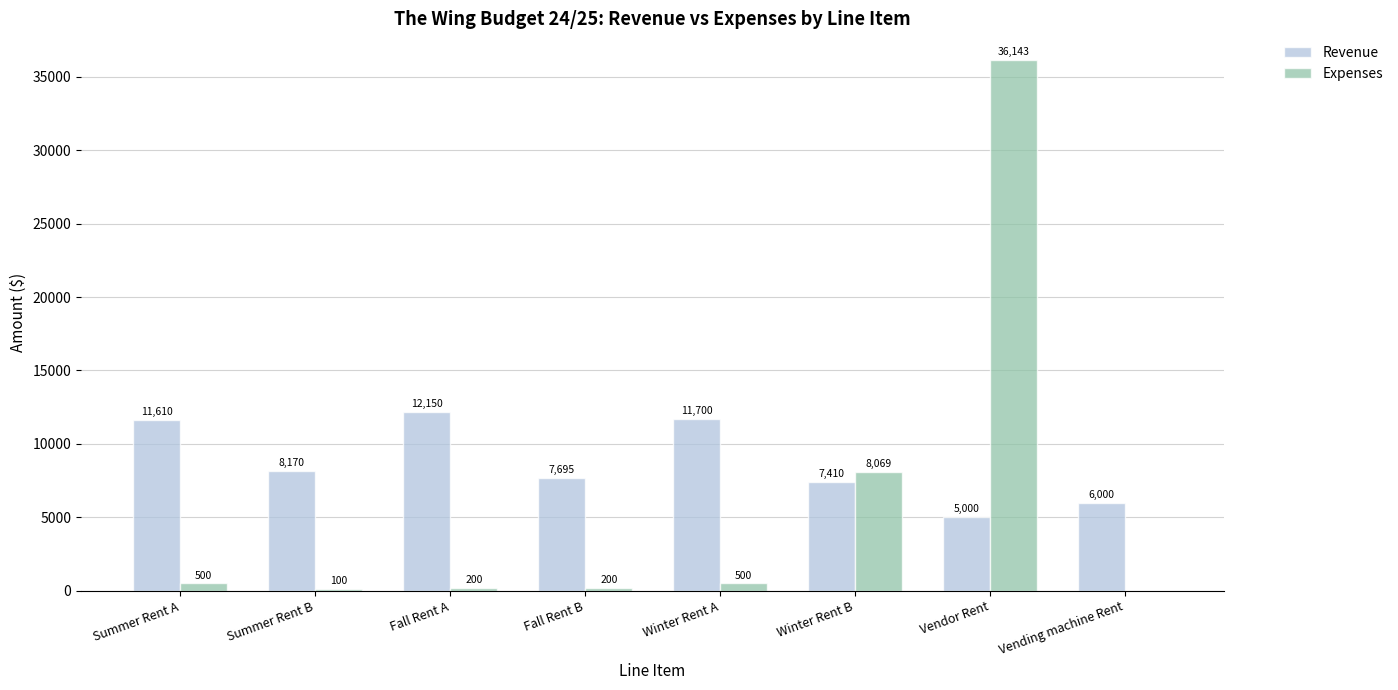

The value of Expenses at Winter Rent A is 500.0. True or false?

True